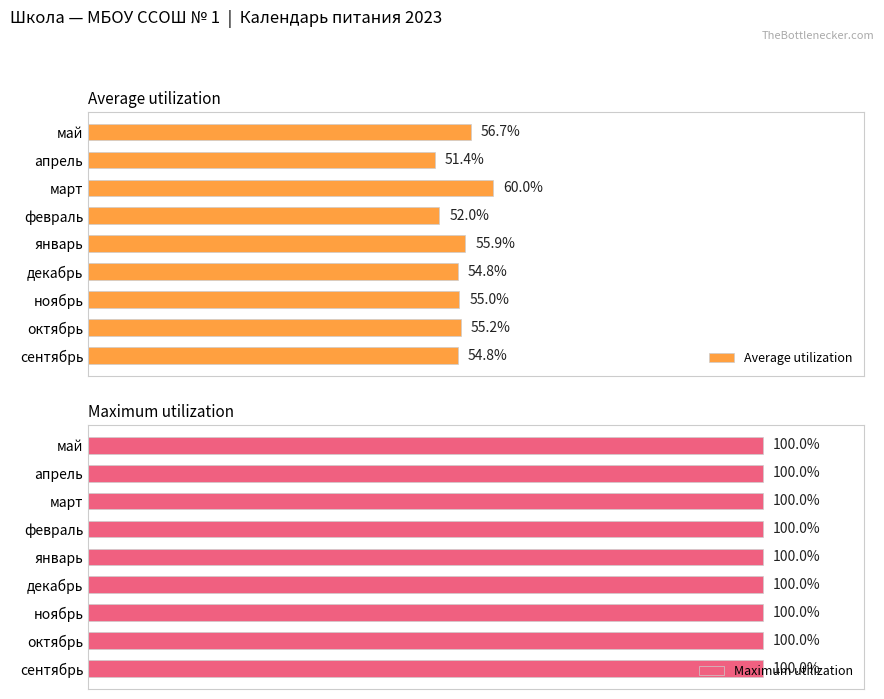

Which category has the highest value in the Average utilization series?

март